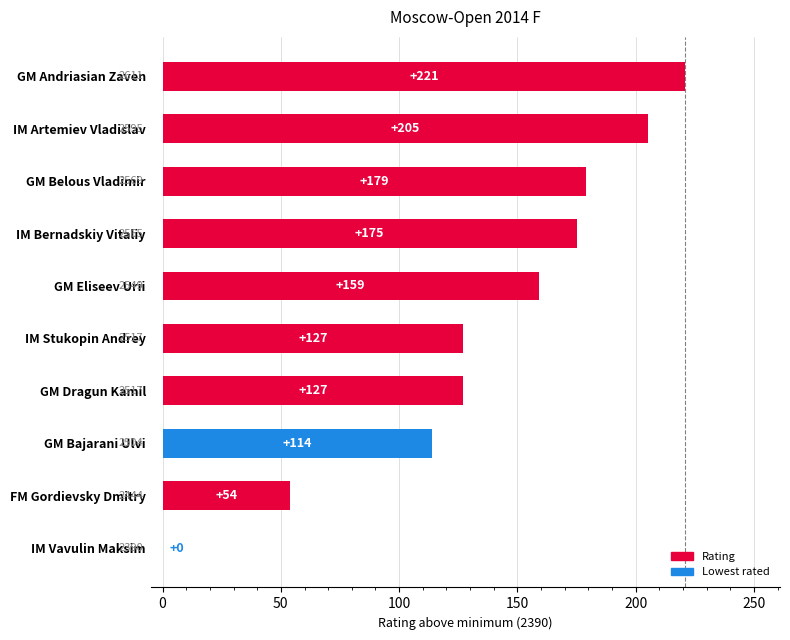

What is the maximum value shown in the chart?

221